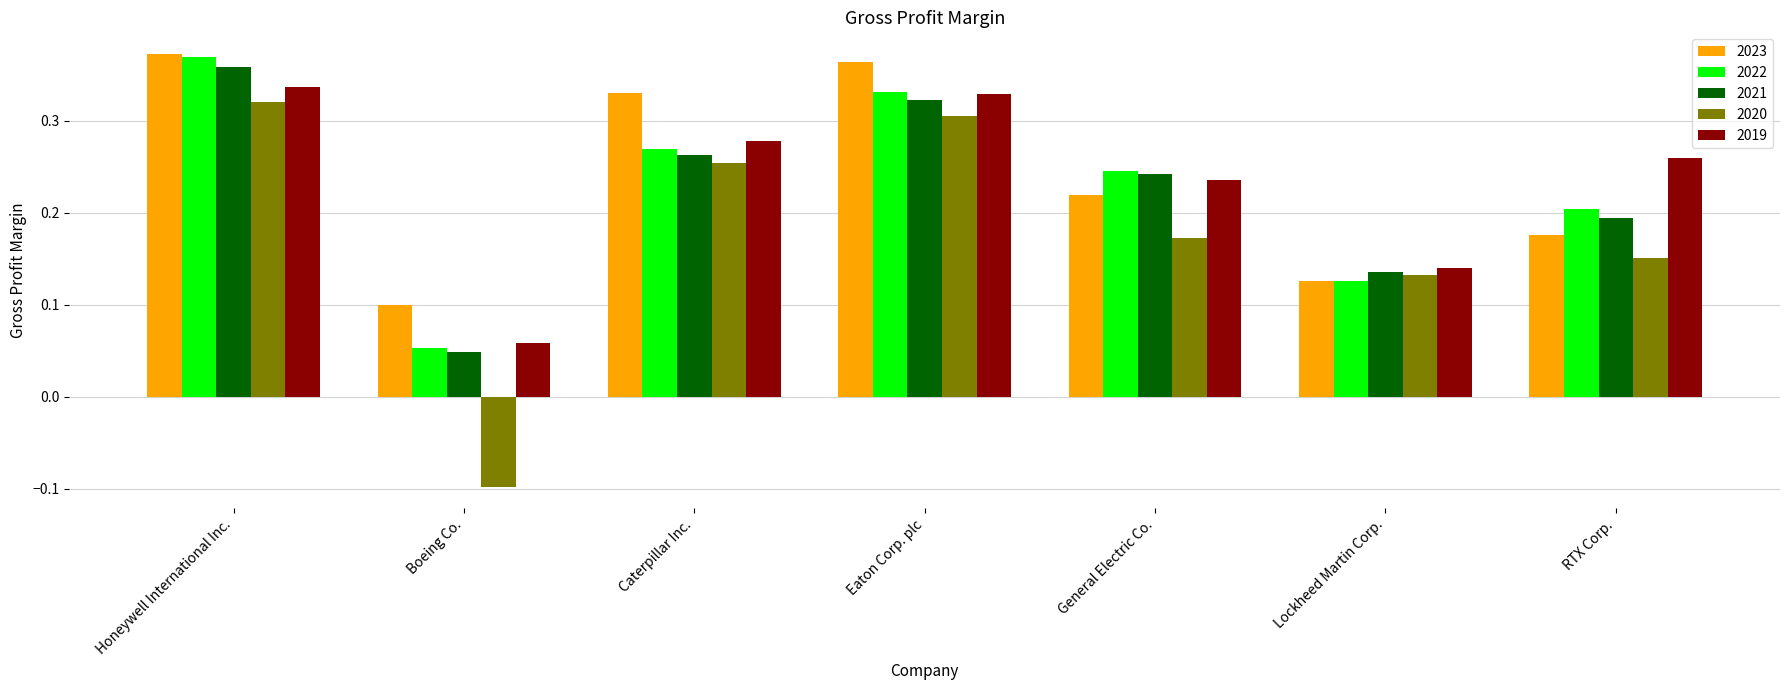

Which category has the highest value across all series?

Honeywell International Inc.